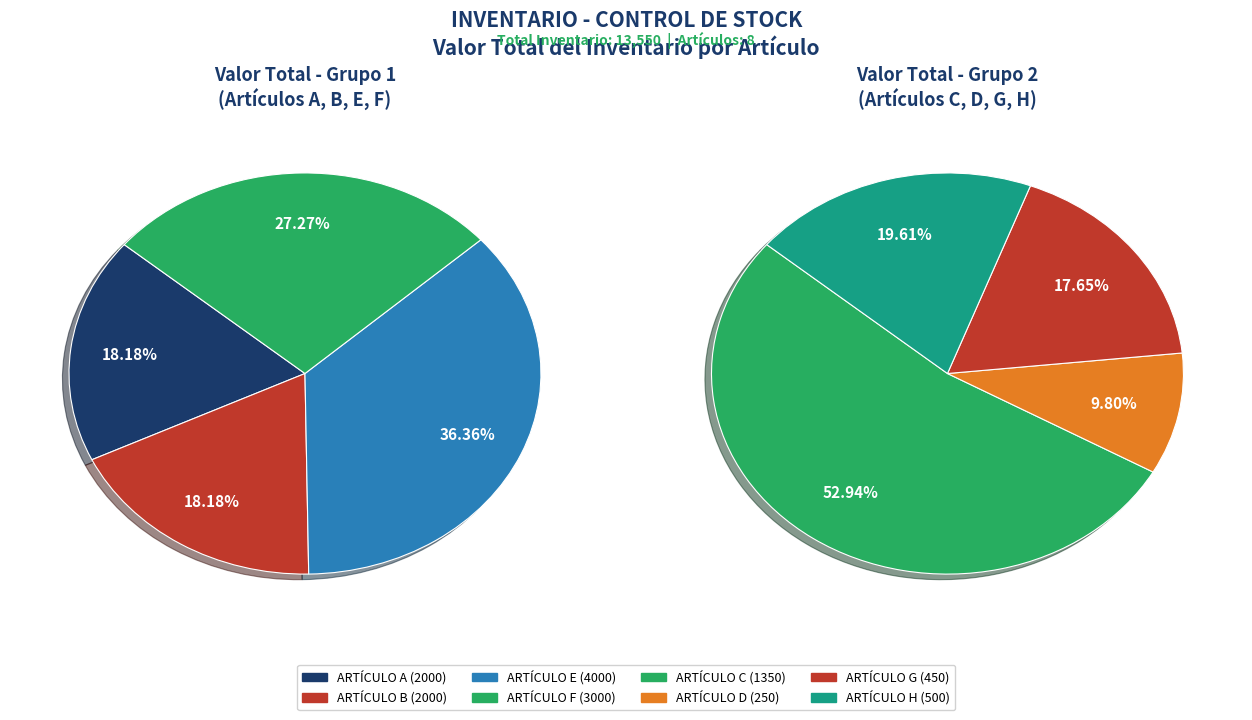

Count the number of slices in the pie.

8